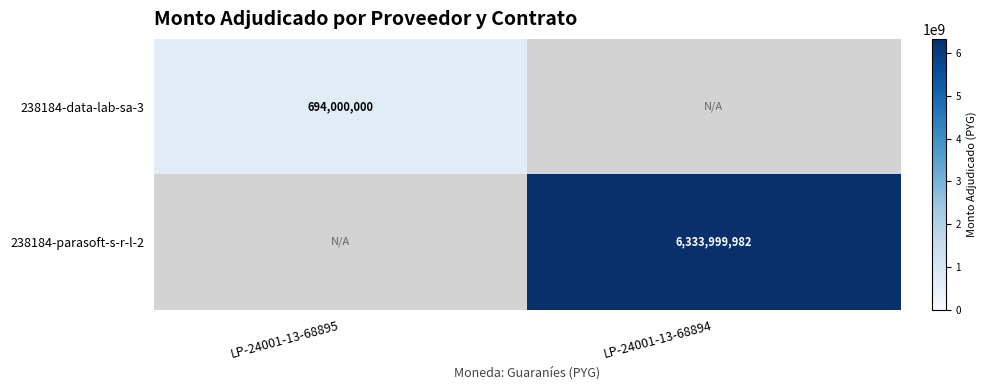

Is it true that 238184-parasoft-s-r-l-2 equals 9480812557 at LP-24001-13-68894?

False